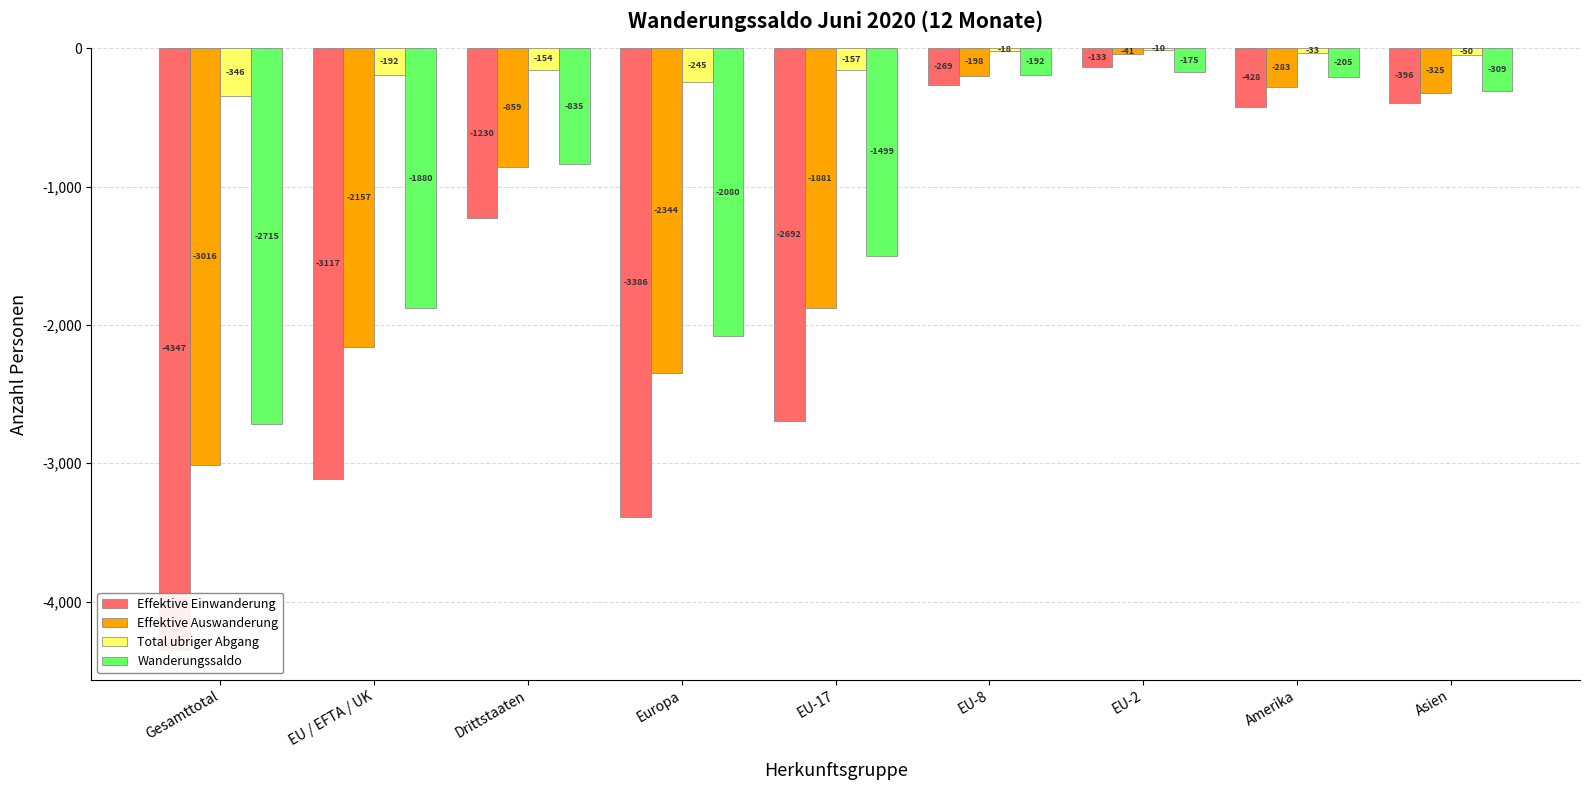

Rank the categories by Wanderungssaldo value from highest to lowest.

EU-2, EU-8, Amerika, Asien, Drittstaaten, EU-17, EU / EFTA / UK, Europa, Gesamttotal